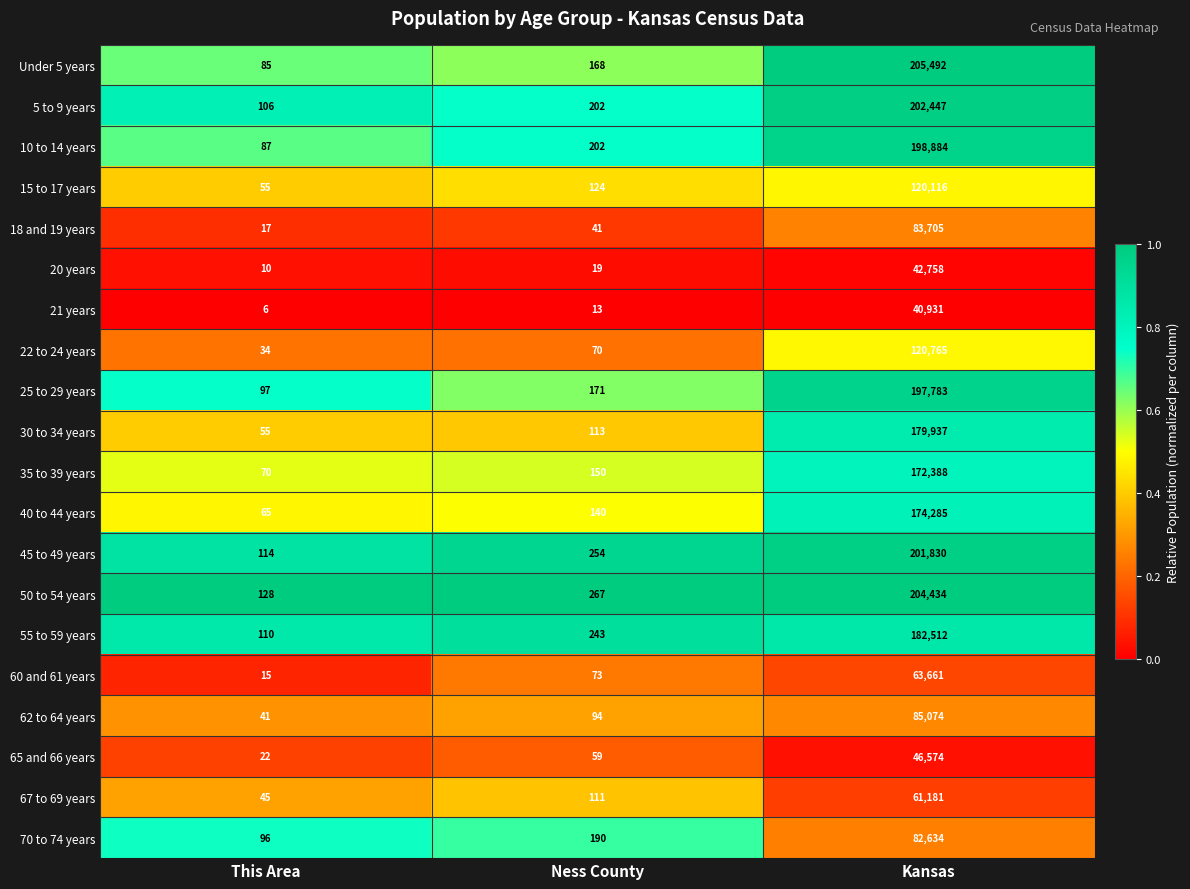

Which category has the lowest value across all series?

This Area